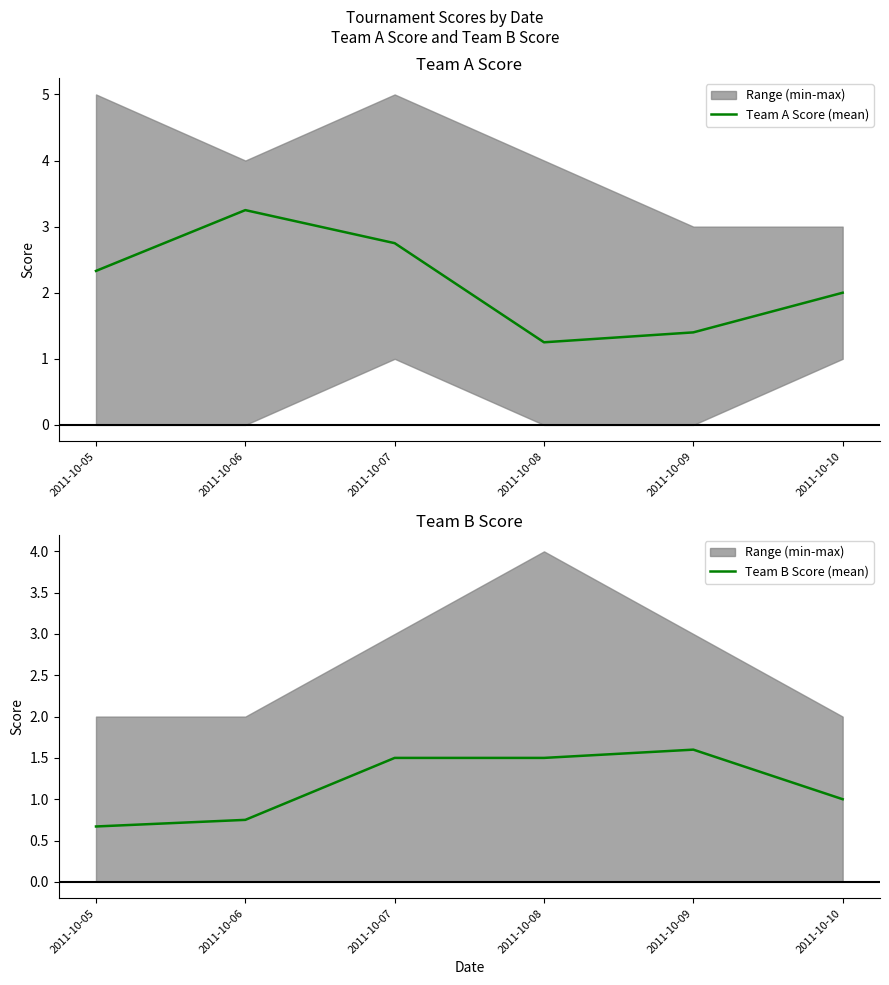

What is the sum of the Team A Score (mean) values at 2011-10-07 and 2011-10-09?

4.2